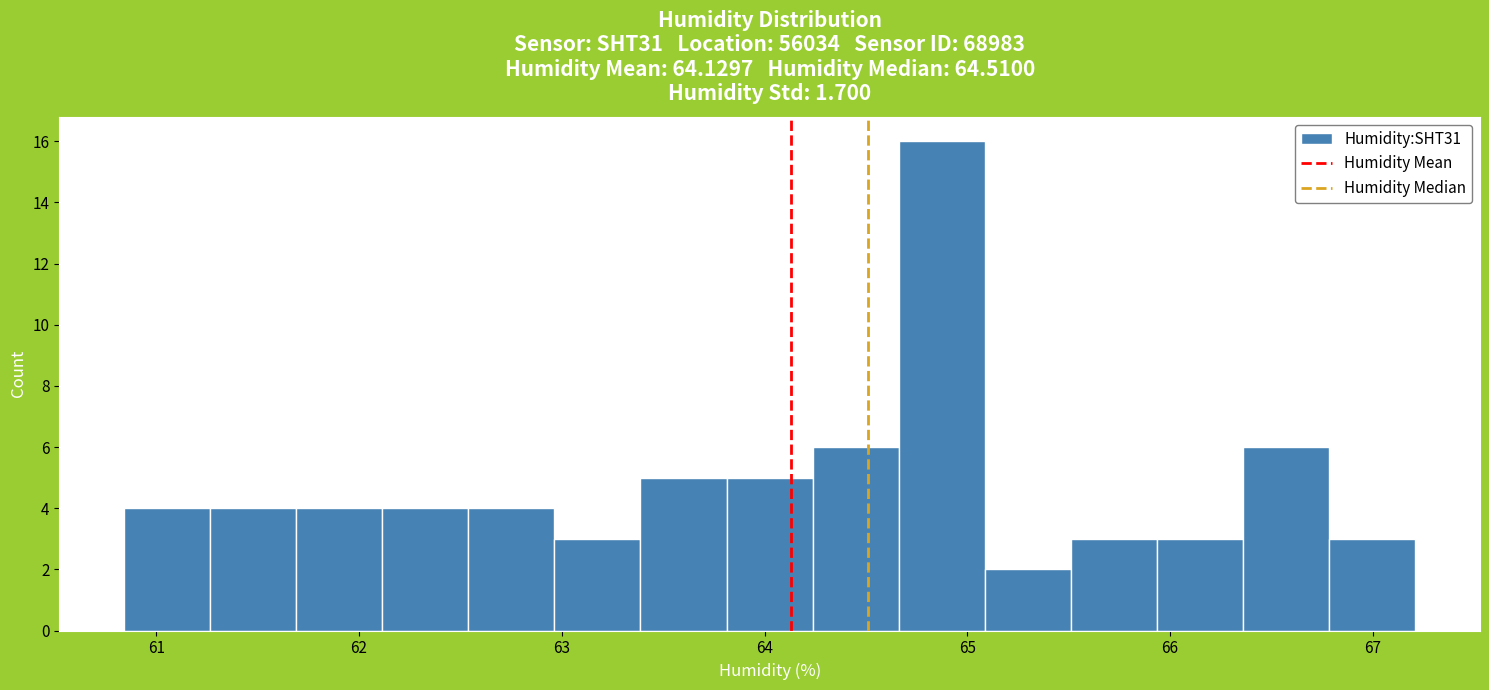

Which range on the x-axis has the tallest bar?

64.7 to 65.1